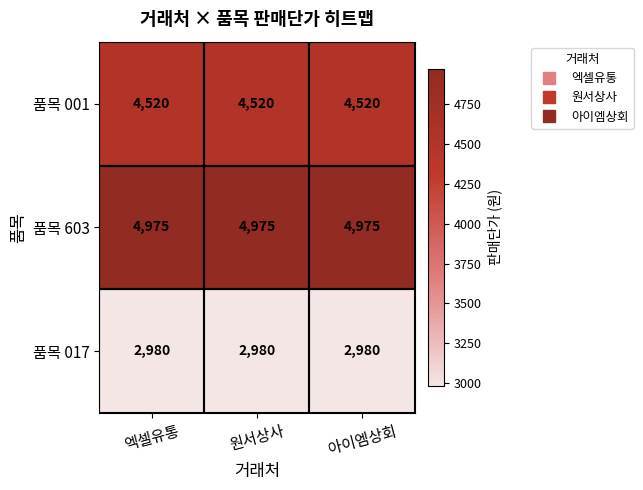

What is the spread (max minus min) of values at 엑셀유통?

1995